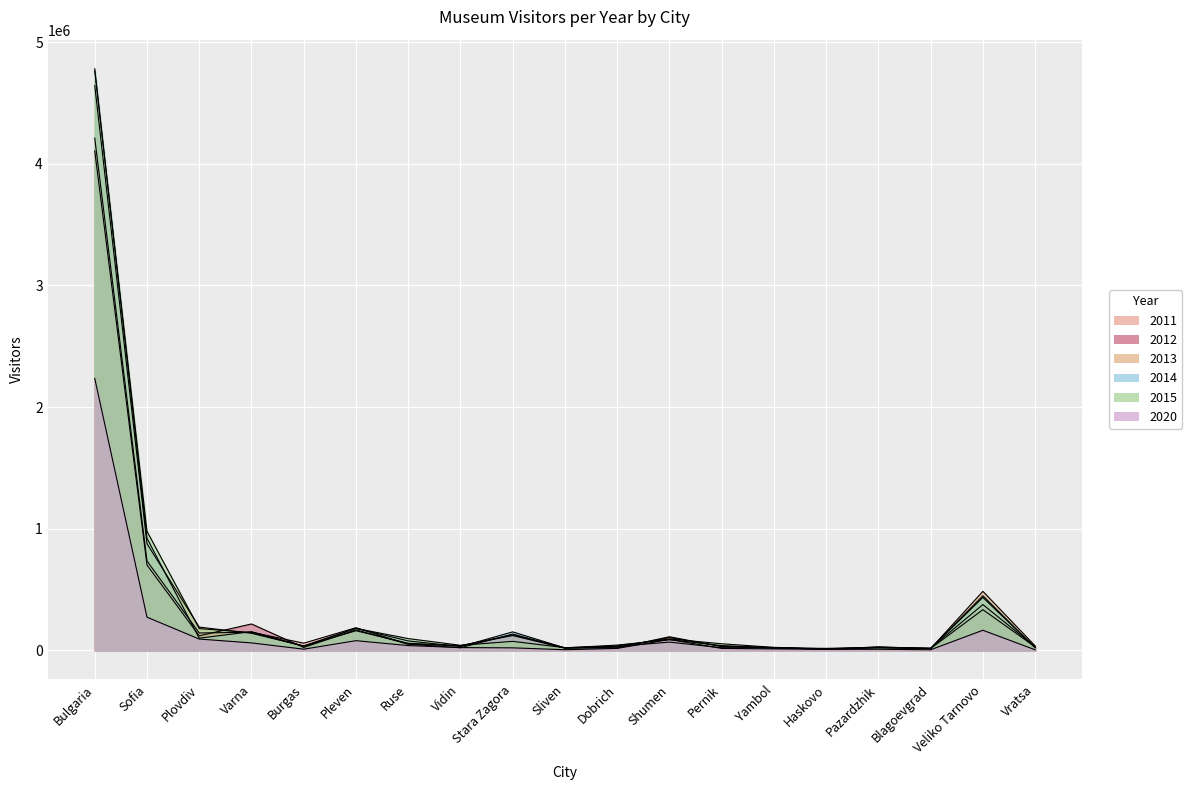

At which label does 2014 first exceed 43777?

Bulgaria